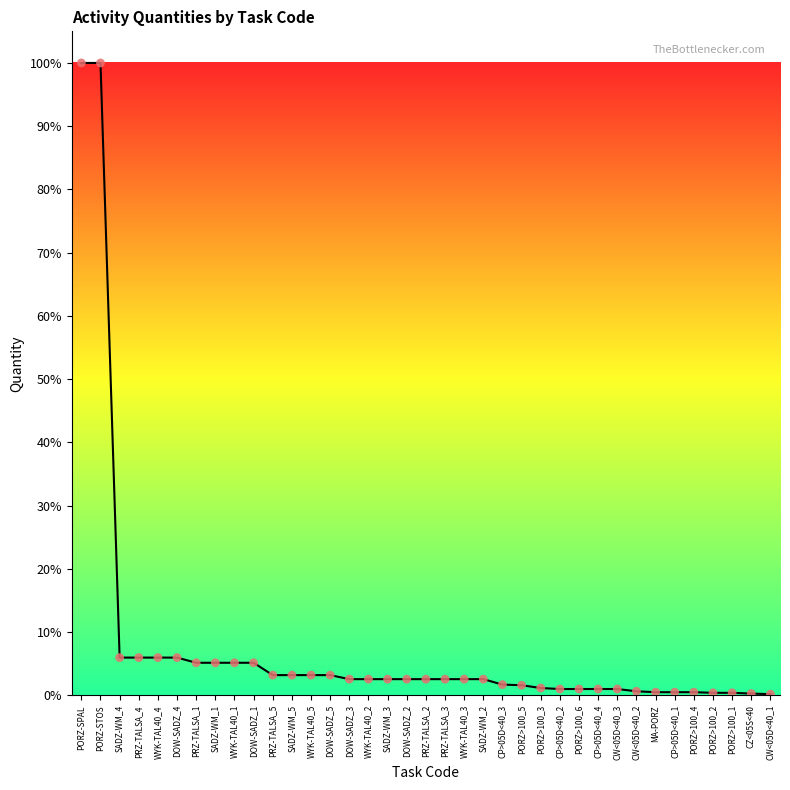

Approximately how many times larger is the value at DOW-SADZ_1 compared to WYK-TAL40_4?

0.9